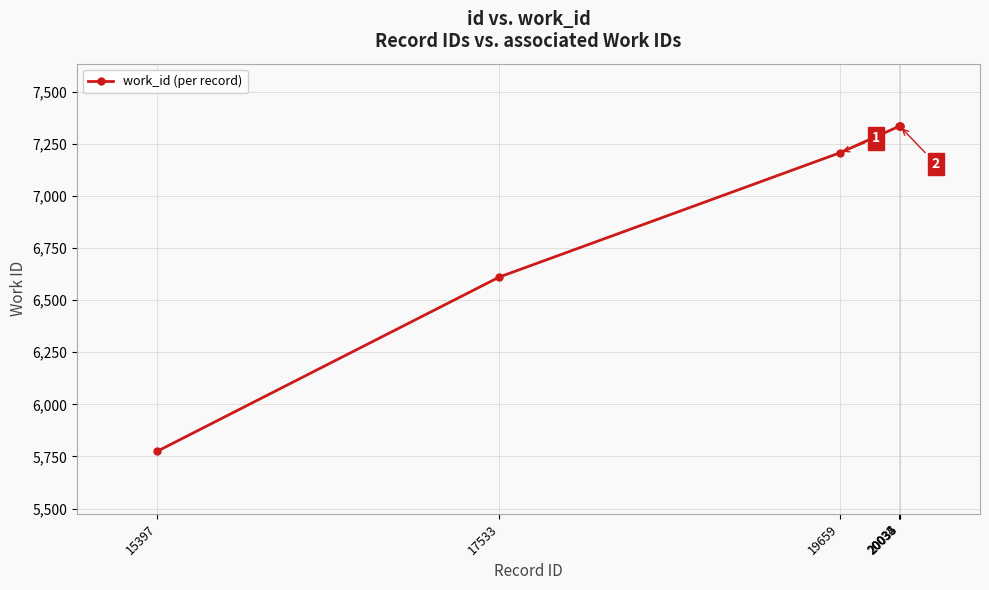

True or false: there are more than 2 points higher than both neighbors.

False